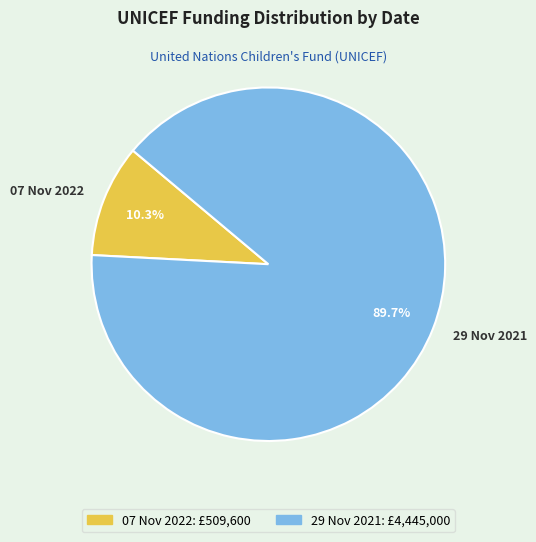

Approximately how many times larger is the value at 29 Nov 2021 compared to 07 Nov 2022?

8.7